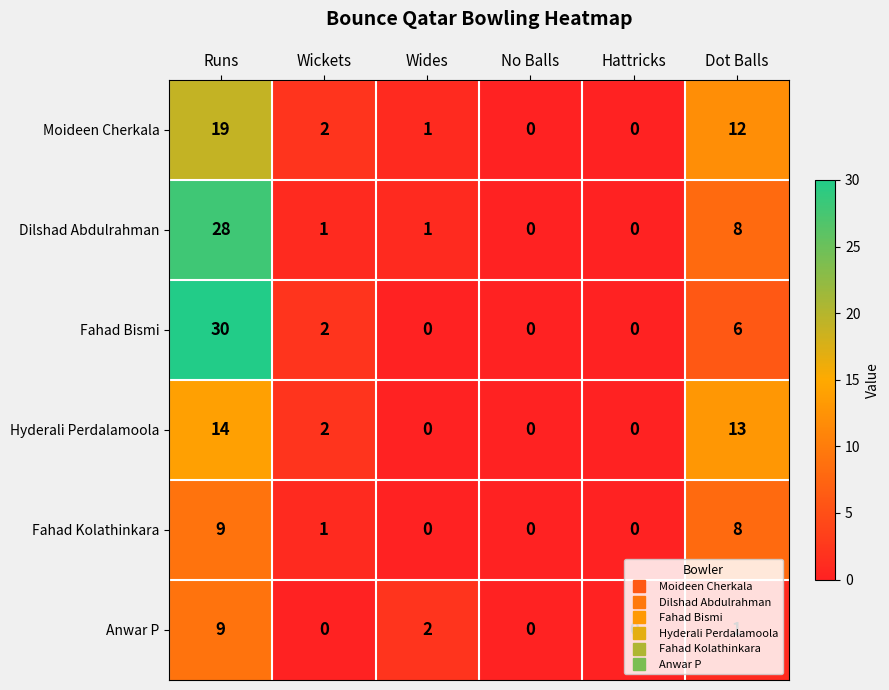

Is it true that Anwar P equals 0 at Hattricks?

True